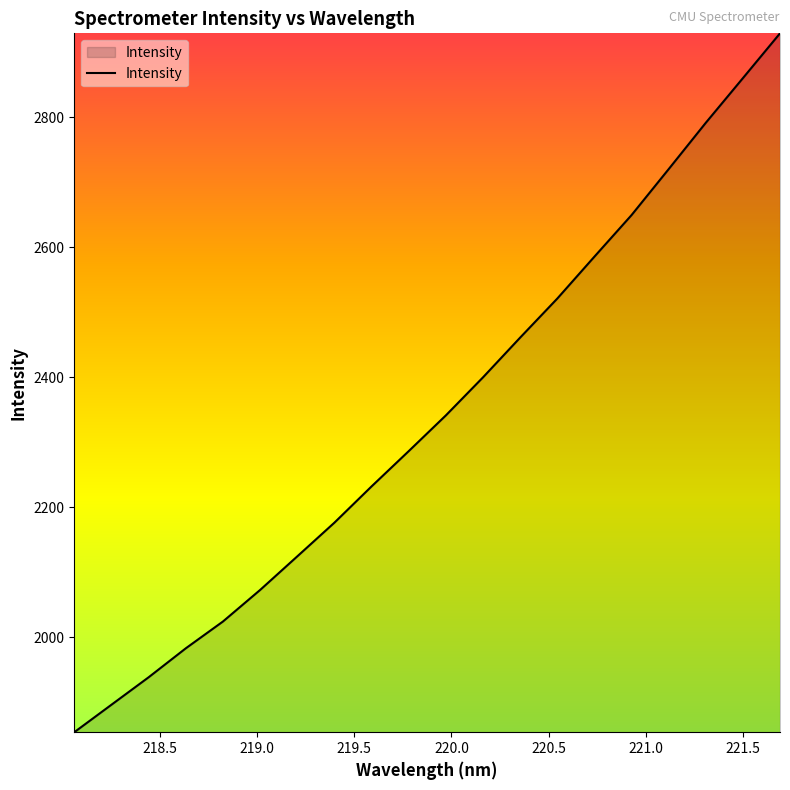

What is the difference between the maximum and minimum values?

1075.8